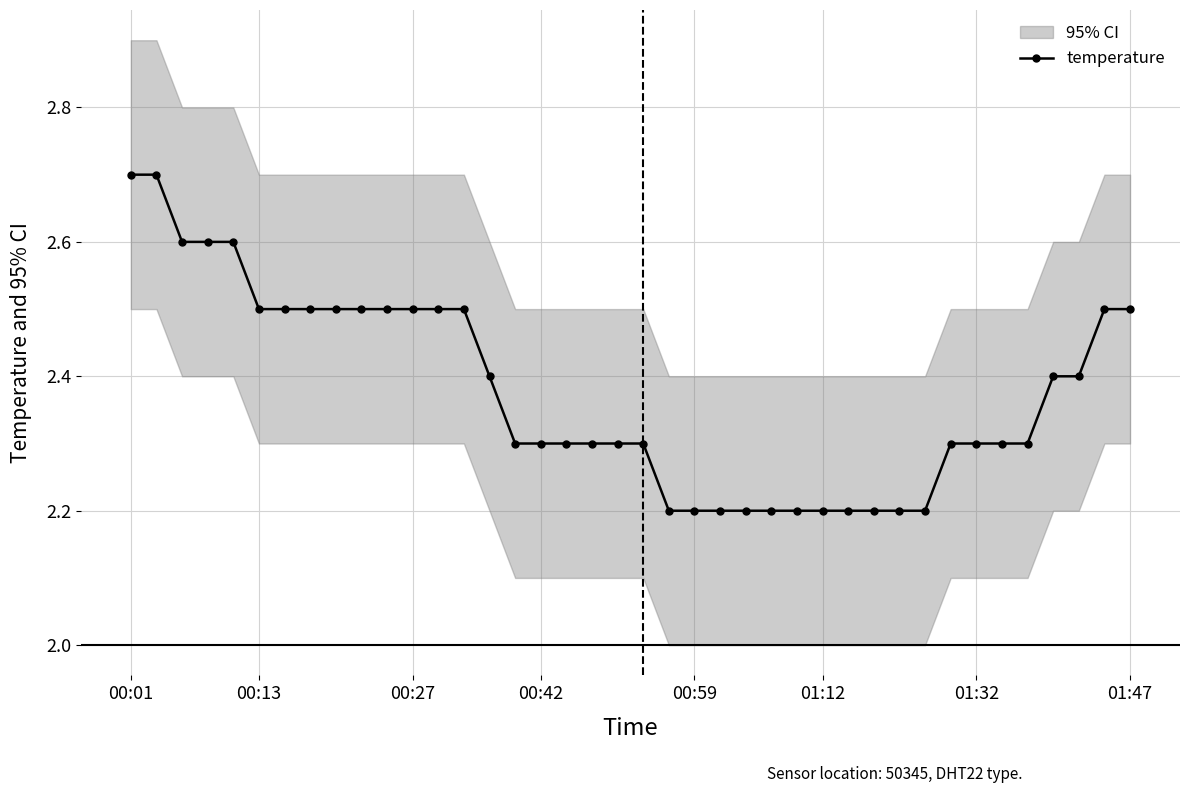

True or false: temperature has a value of 0.5 at 00:42.

False